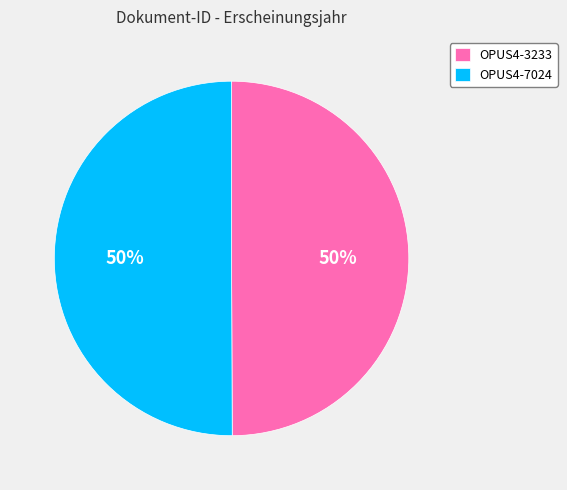

Is it true that OPUS4-7024 is 65% of the pie?

False